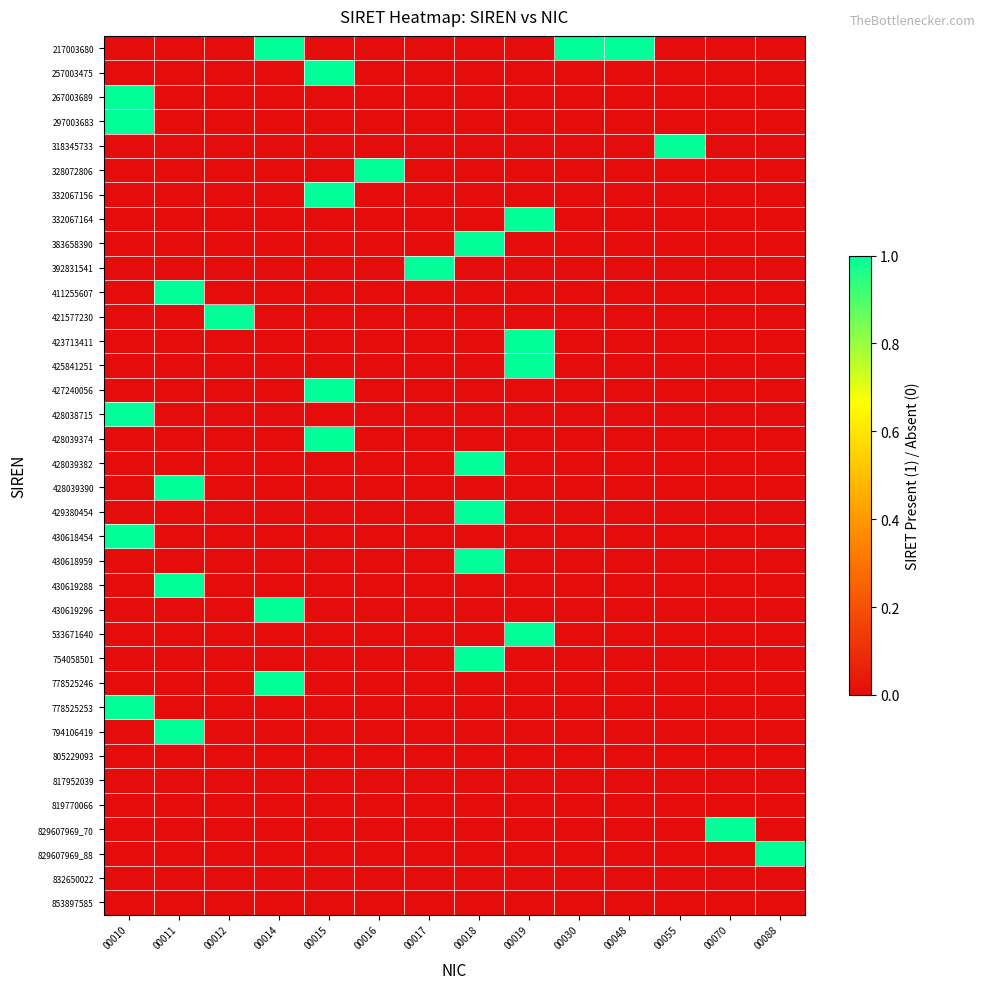

Which series has the largest total across all categories?

217003680